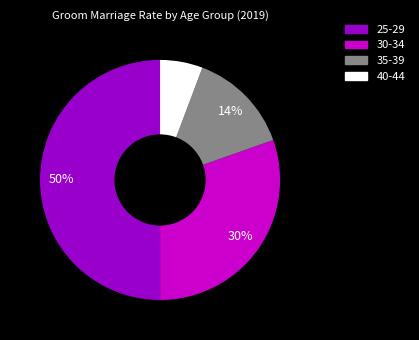

True or false: 35-39 accounts for 14% of the total.

True